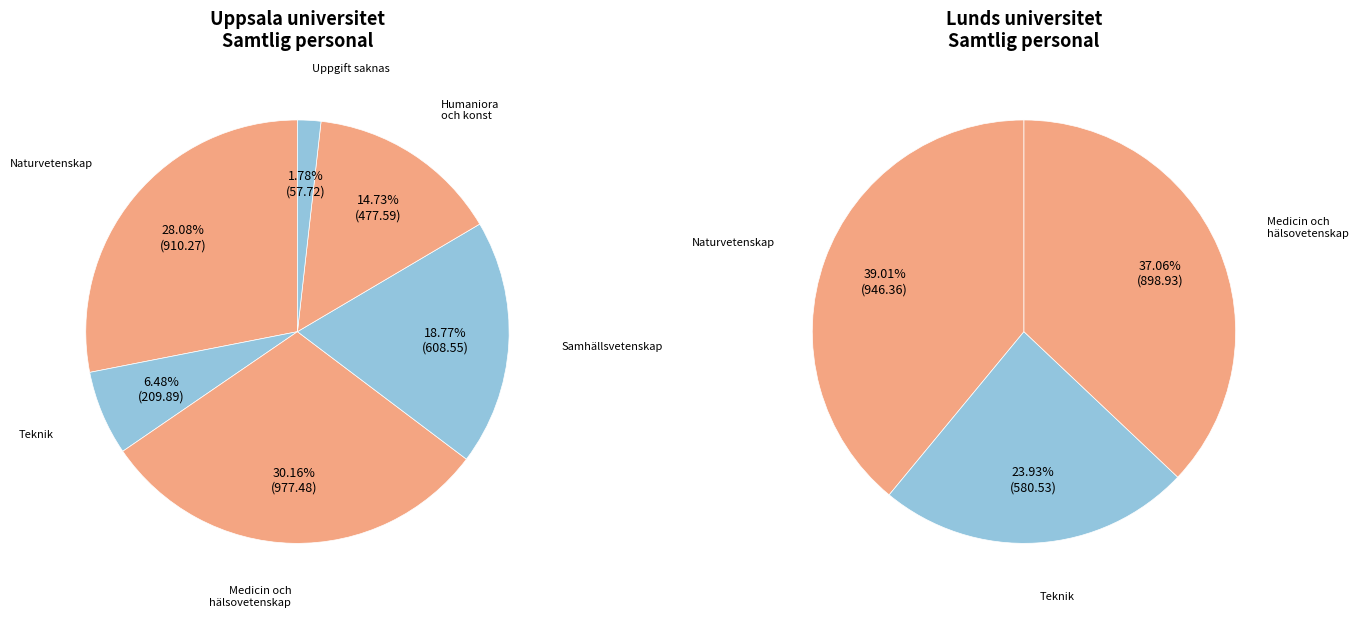

Which slice is the smallest?

Uppgift saknas